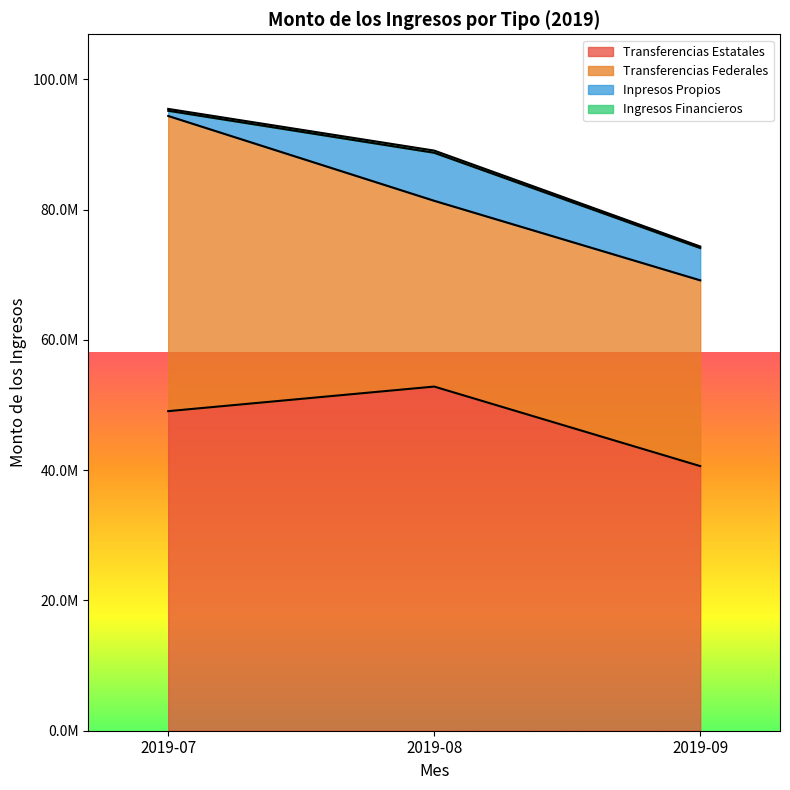

What is the average value of the Transferencias Estatales series?

47501524.0